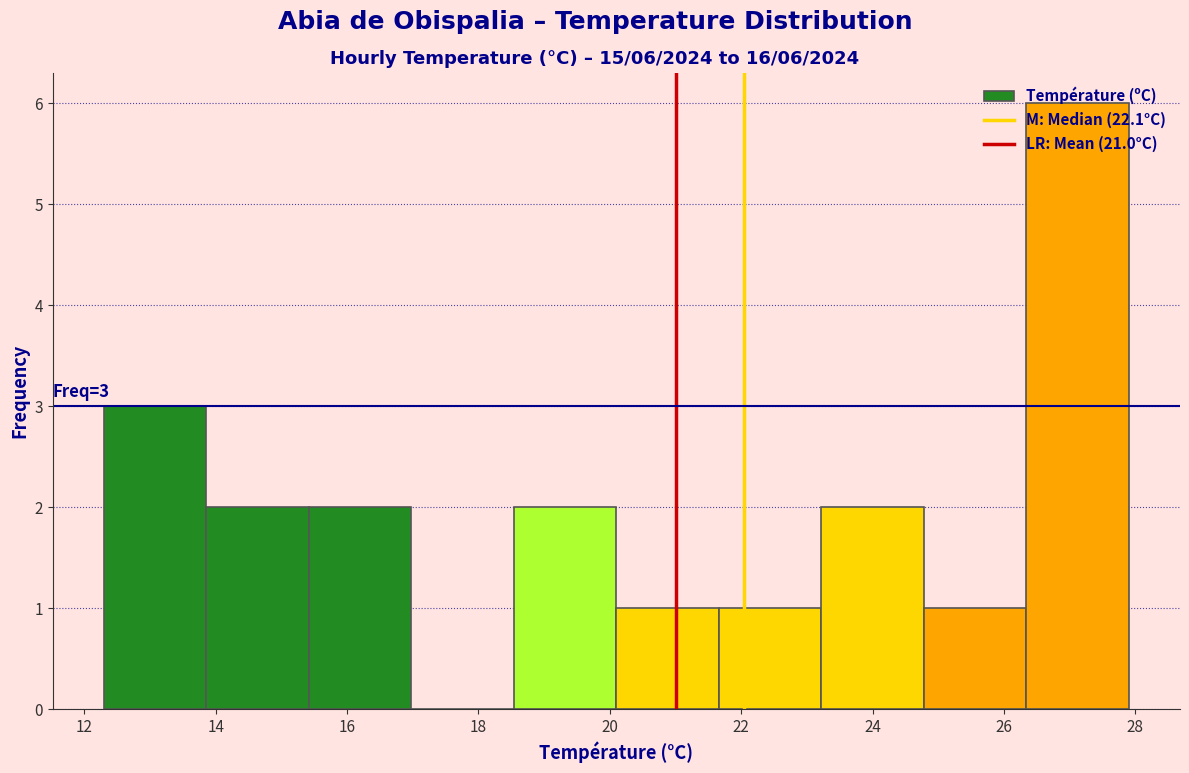

Which range on the x-axis has the tallest bar?

26.34 to 27.90